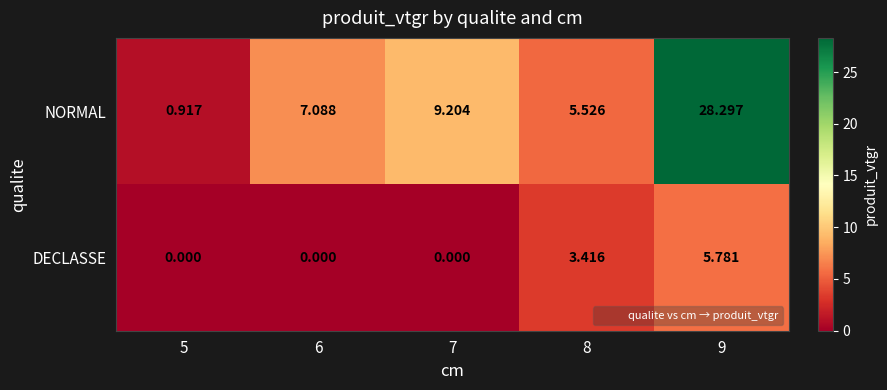

List the series in order of their overall mean, lowest first.

DECLASSE, NORMAL